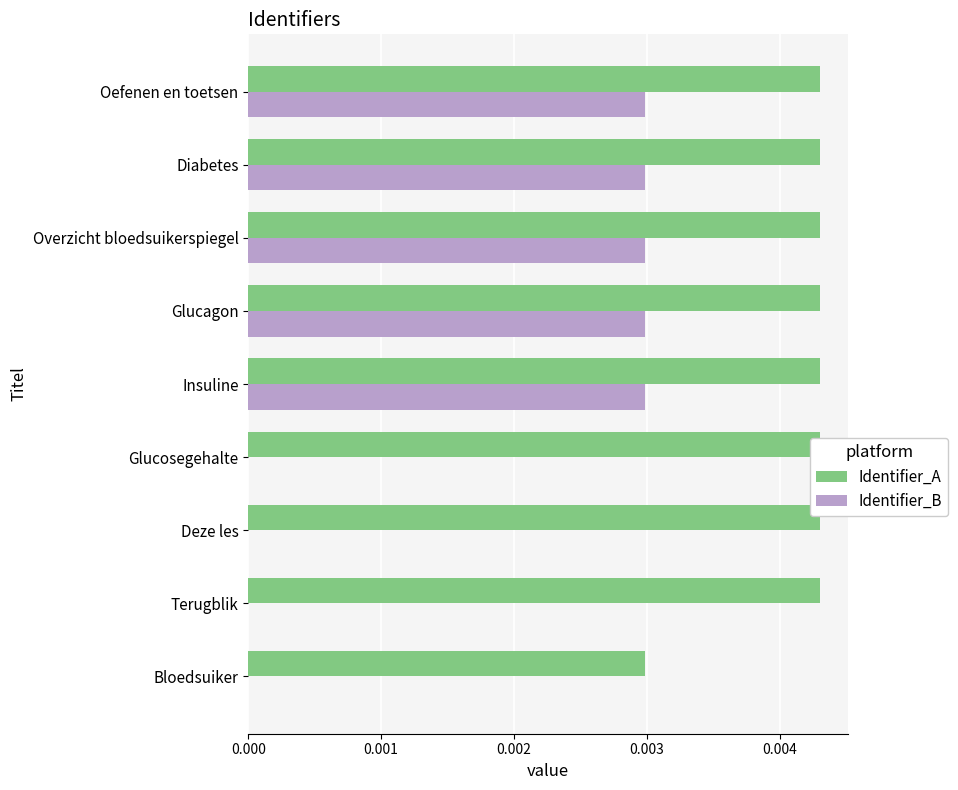

How many Identifier_A values are between 0 and 1?

9